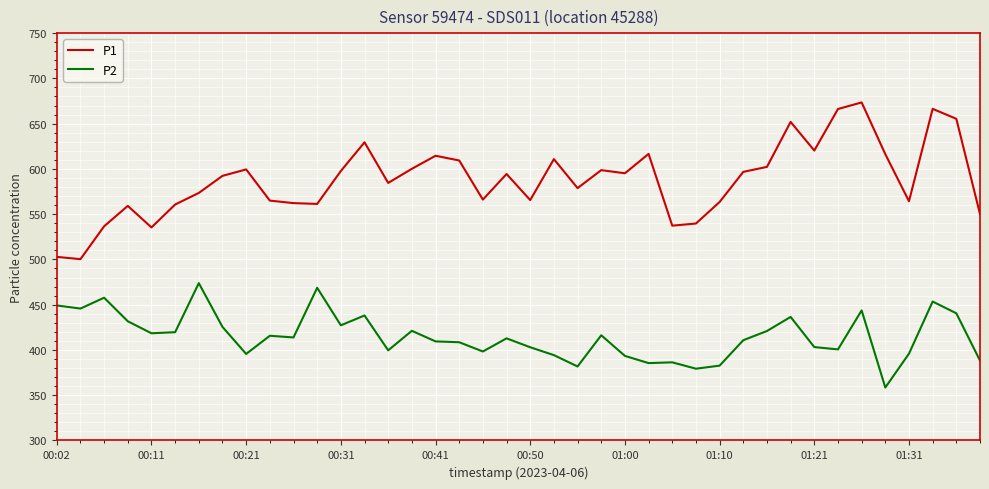

True or false: P1 and P2 cross at least once.

False